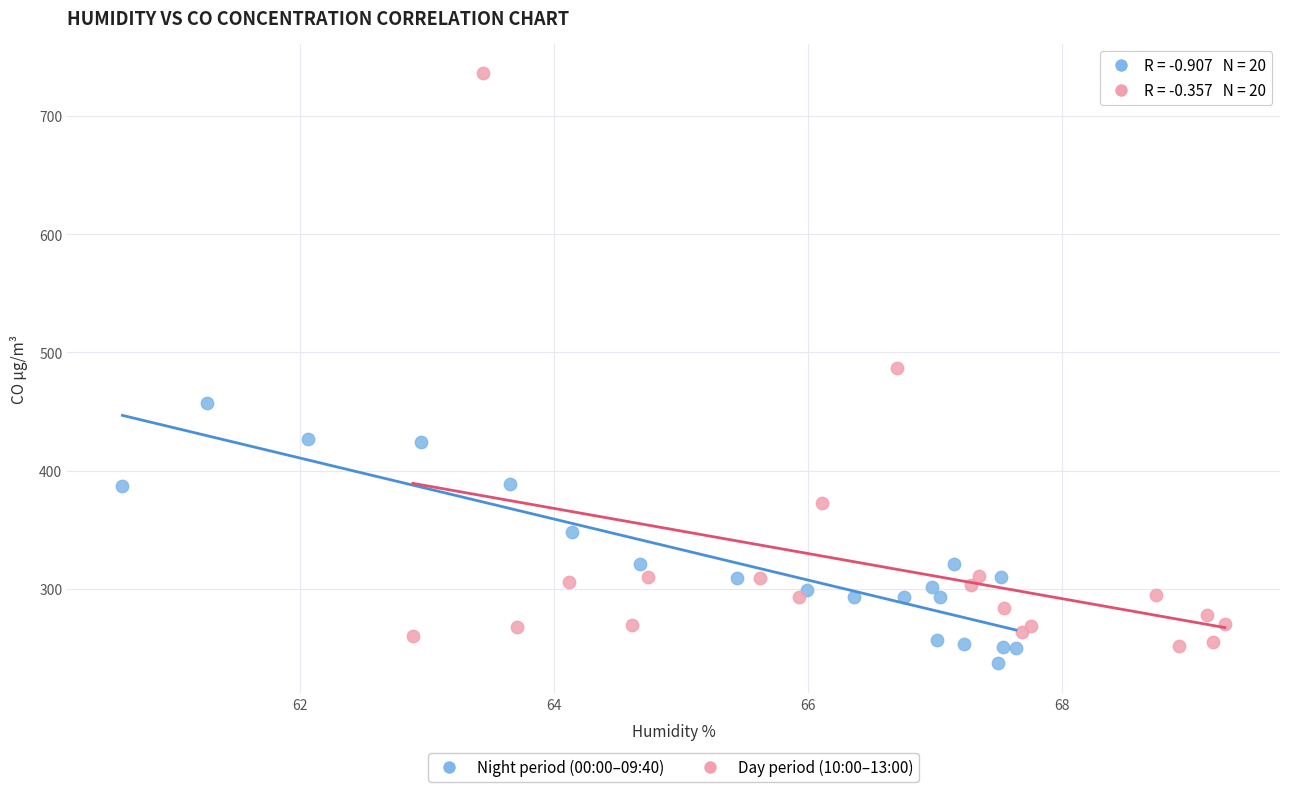

Which series has the widest spread of Y values?

Day period (10:00–13:00)